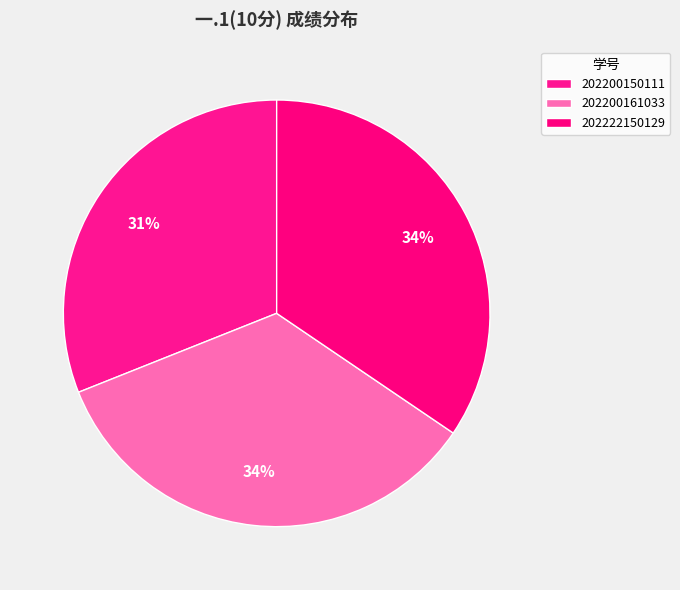

Which category has the biggest portion of the pie?

202200161033